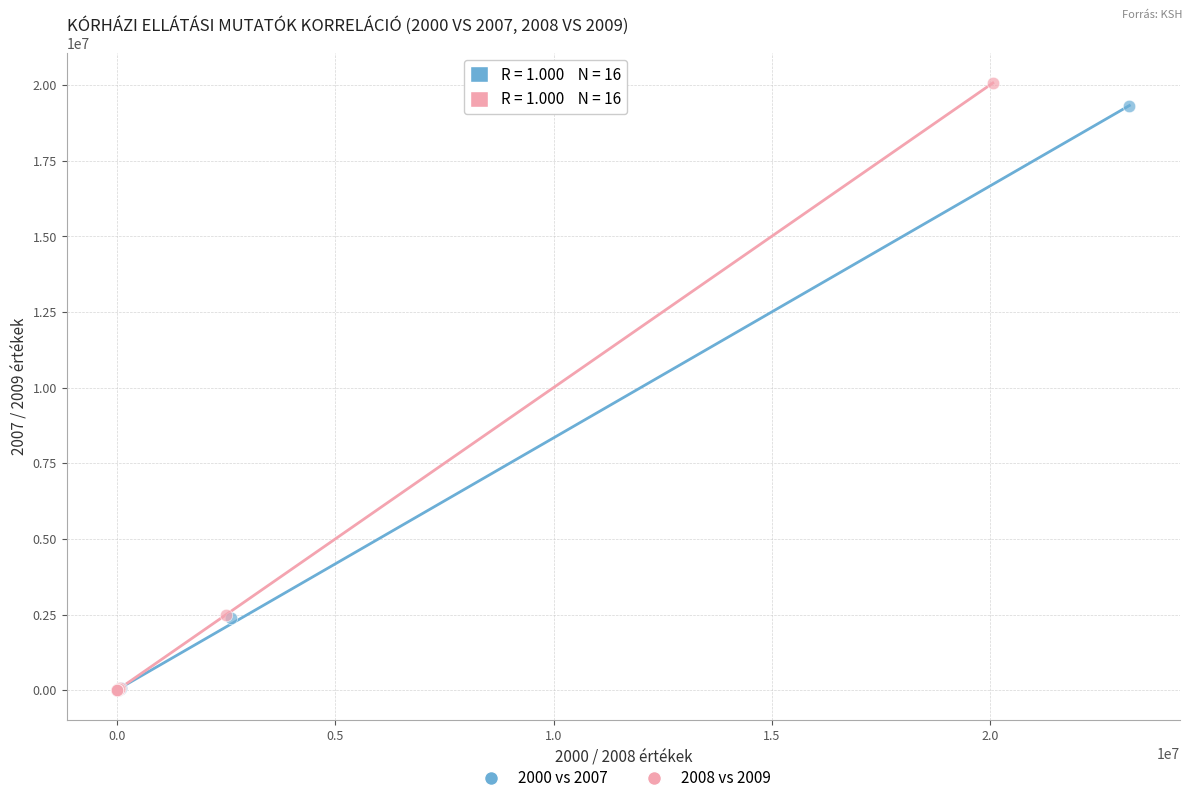

Which series reaches the maximum Y coordinate?

2008 vs 2009